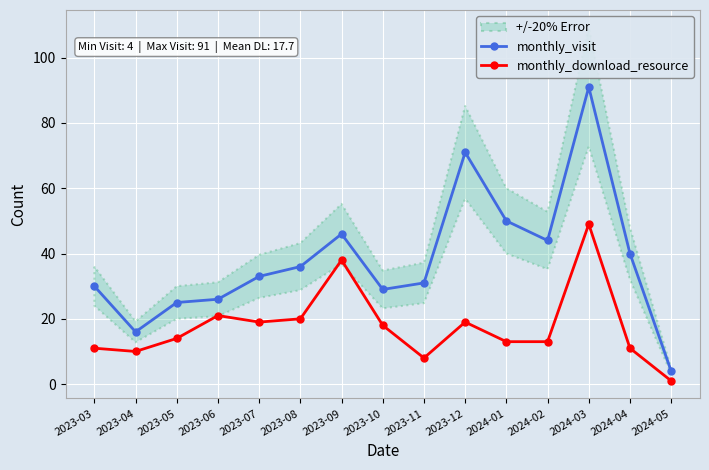

At which category does monthly_visit reach its first local peak?

2023-09